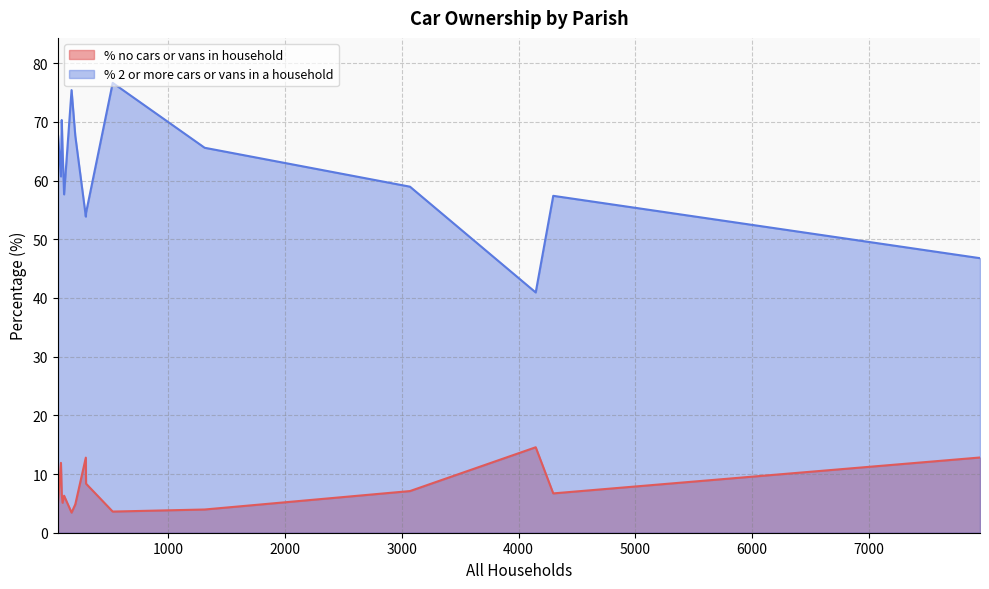

Does the chart display data point markers on the line(s)?

No